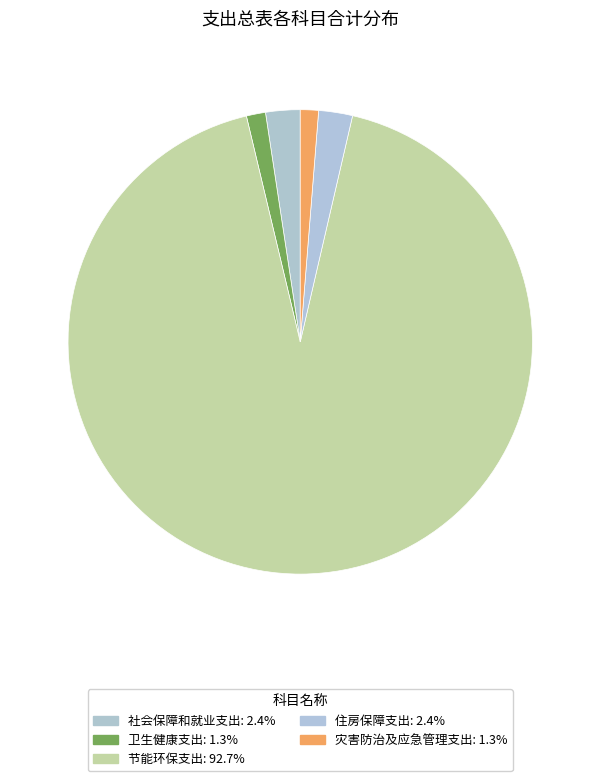

How many slices are in this pie chart?

5